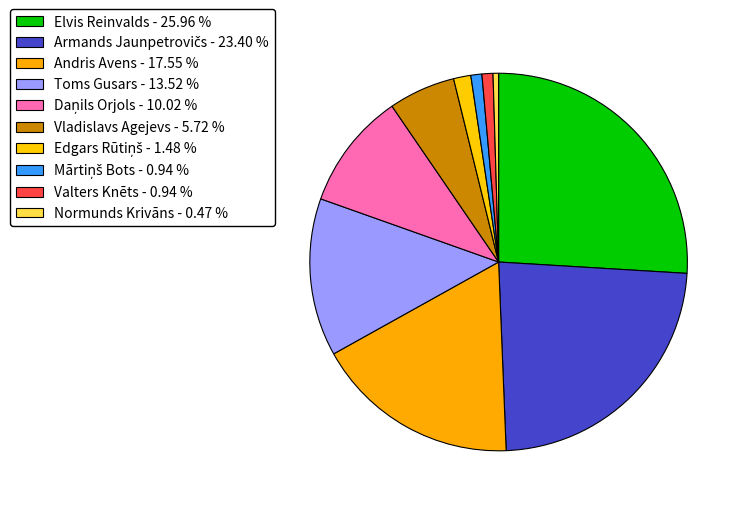

To the nearest percent, what is the combined percentage of Valters Knēts and Andris Avens?

18%